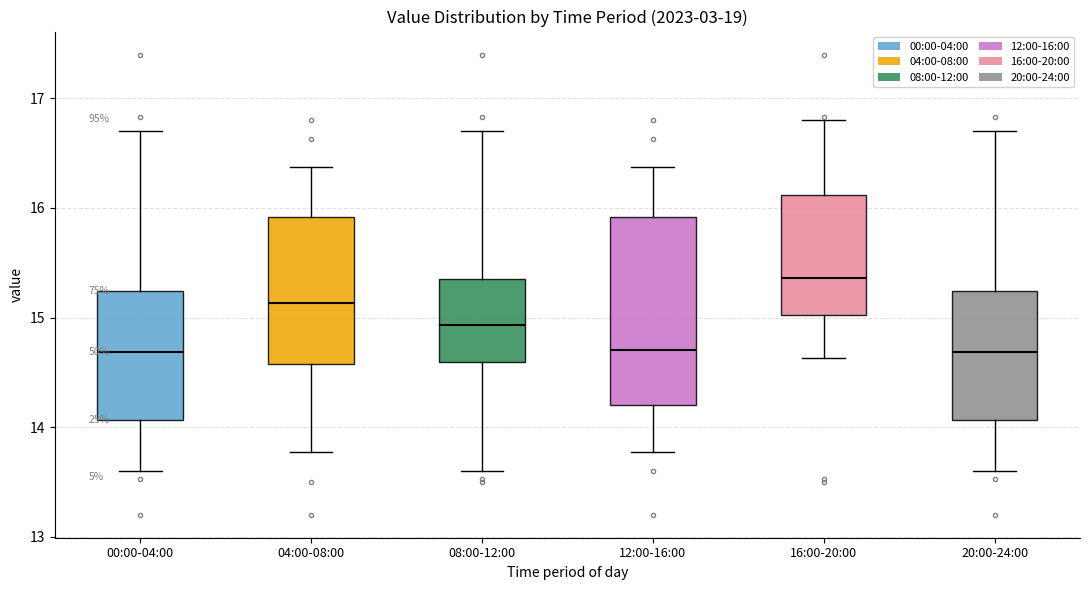

Which box has the highest median line?

16:00-20:00